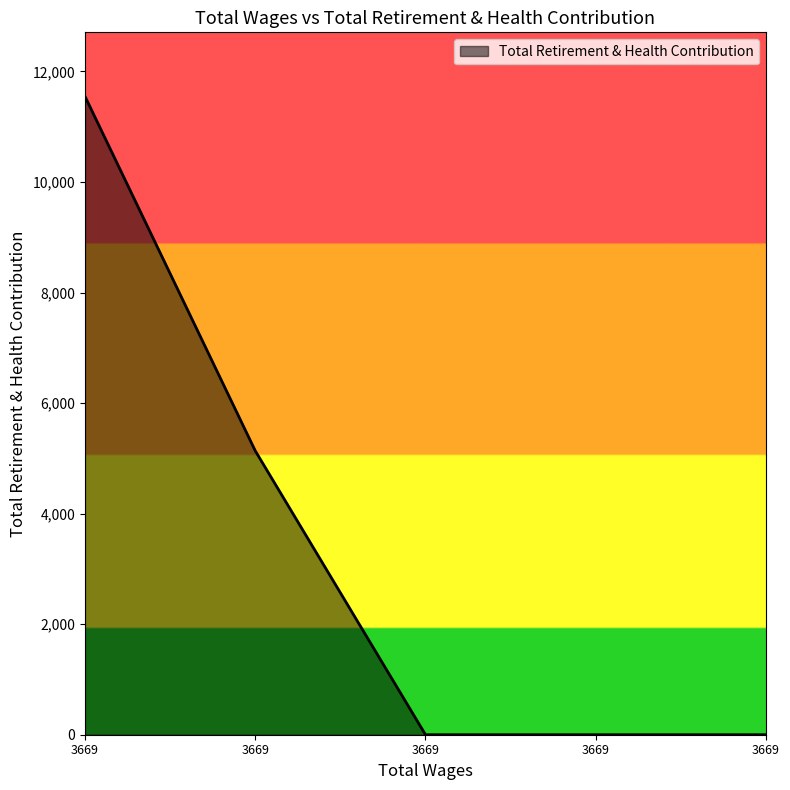

True or false: there are more than 2 points higher than both neighbors.

False